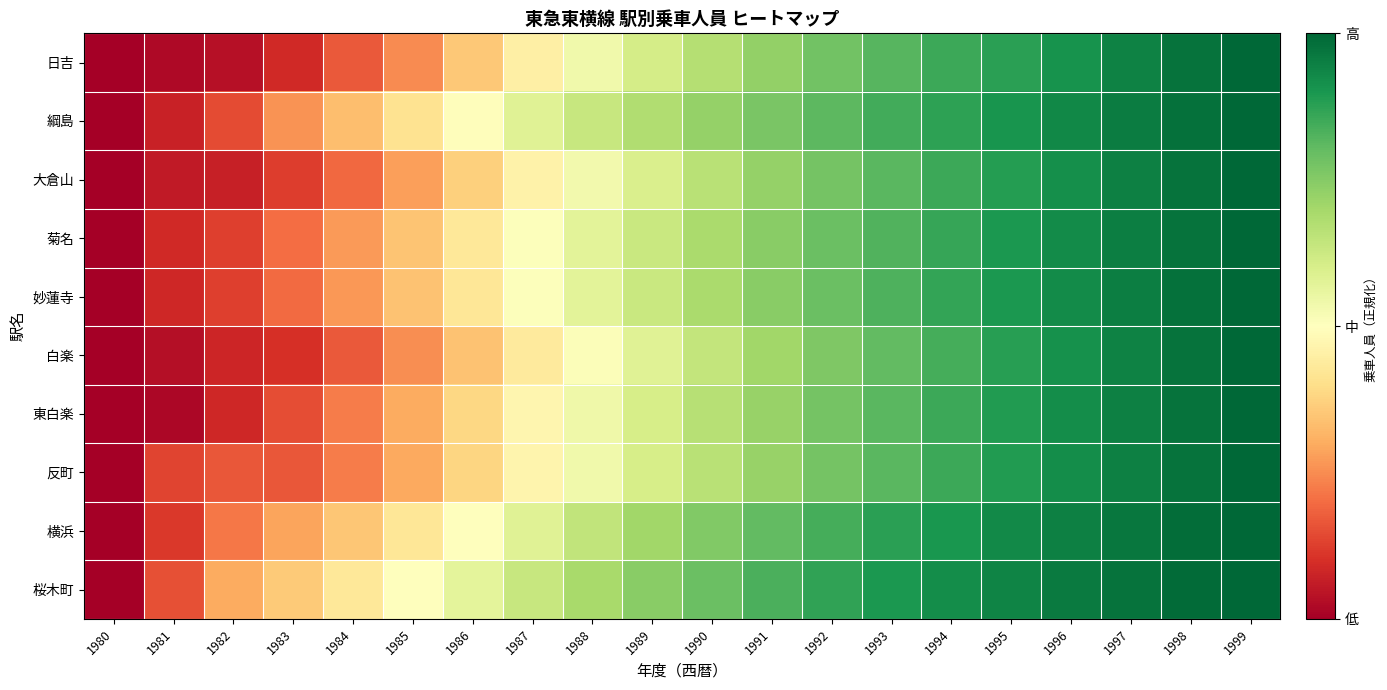

Reading right to left, what are all the values shown in this chart?

日吉: 1999=1.0	1998=1.0	1997=0.9	1996=0.9	1995=0.9	1994=0.9	1993=0.8	1992=0.8	1991=0.7	1990=0.7	1989=0.6	1988=0.5	1987=0.5	1986=0.4	1985=0.2	1984=0.2	1983=0.1	1982=0.0	1981=0.0	1980=0.0
綱島: 1999=1.0	1998=1.0	1997=1.0	1996=0.9	1995=0.9	1994=0.9	1993=0.8	1992=0.8	1991=0.8	1990=0.7	1989=0.7	1988=0.6	1987=0.6	1986=0.5	1985=0.4	1984=0.3	1983=0.3	1982=0.1	1981=0.1	1980=0.0
大倉山: 1999=1.0	1998=1.0	1997=0.9	1996=0.9	1995=0.9	1994=0.9	1993=0.8	1992=0.8	1991=0.7	1990=0.7	1989=0.6	1988=0.5	1987=0.5	1986=0.4	1985=0.3	1984=0.2	1983=0.1	1982=0.1	1981=0.1	1980=0.0
菊名: 1999=1.0	1998=1.0	1997=1.0	1996=0.9	1995=0.9	1994=0.9	1993=0.8	1992=0.8	1991=0.7	1990=0.7	1989=0.6	1988=0.6	1987=0.5	1986=0.4	1985=0.3	1984=0.3	1983=0.2	1982=0.1	1981=0.1	1980=0.0
妙蓮寺: 1999=1.0	1998=1.0	1997=1.0	1996=0.9	1995=0.9	1994=0.9	1993=0.8	1992=0.8	1991=0.7	1990=0.7	1989=0.6	1988=0.6	1987=0.5	1986=0.4	1985=0.3	1984=0.3	1983=0.2	1982=0.1	1981=0.1	1980=0.0
白楽: 1999=1.0	1998=1.0	1997=0.9	1996=0.9	1995=0.9	1994=0.8	1993=0.8	1992=0.8	1991=0.7	1990=0.6	1989=0.6	1988=0.5	1987=0.4	1986=0.3	1985=0.3	1984=0.2	1983=0.1	1982=0.1	1981=0.0	1980=0.0
東白楽: 1999=1.0	1998=1.0	1997=0.9	1996=0.9	1995=0.9	1994=0.9	1993=0.8	1992=0.8	1991=0.7	1990=0.7	1989=0.6	1988=0.5	1987=0.5	1986=0.4	1985=0.3	1984=0.2	1983=0.1	1982=0.1	1981=0.0	1980=0.0
反町: 1999=1.0	1998=1.0	1997=0.9	1996=0.9	1995=0.9	1994=0.9	1993=0.8	1992=0.8	1991=0.7	1990=0.7	1989=0.6	1988=0.5	1987=0.5	1986=0.4	1985=0.3	1984=0.2	1983=0.2	1982=0.2	1981=0.1	1980=0.0
横浜: 1999=1.0	1998=1.0	1997=1.0	1996=0.9	1995=0.9	1994=0.9	1993=0.9	1992=0.8	1991=0.8	1990=0.8	1989=0.7	1988=0.6	1987=0.6	1986=0.5	1985=0.4	1984=0.4	1983=0.3	1982=0.2	1981=0.1	1980=0.0
桜木町: 1999=1.0	1998=1.0	1997=1.0	1996=1.0	1995=0.9	1994=0.9	1993=0.9	1992=0.9	1991=0.8	1990=0.8	1989=0.7	1988=0.7	1987=0.6	1986=0.6	1985=0.5	1984=0.4	1983=0.4	1982=0.3	1981=0.2	1980=0.0